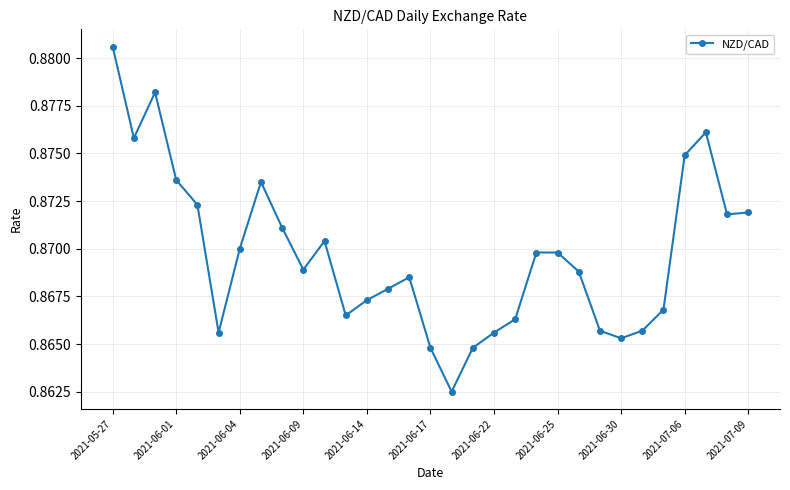

Is this an area chart (filled region under the line)?

No